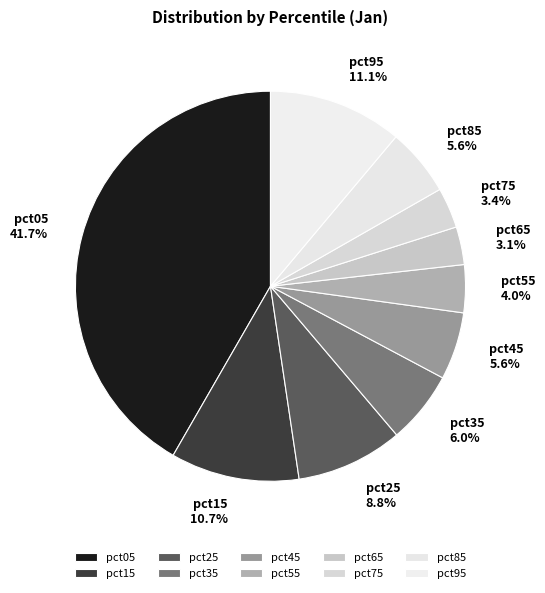

To the nearest percent, what is the difference between the largest and smallest slice percentages?

39%